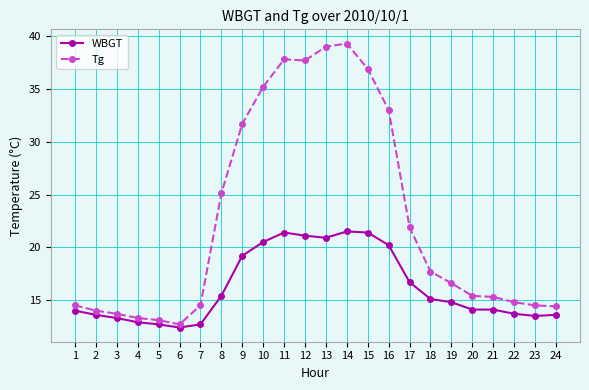

What is the value of the WBGT point at the 22nd from the left?

13.7